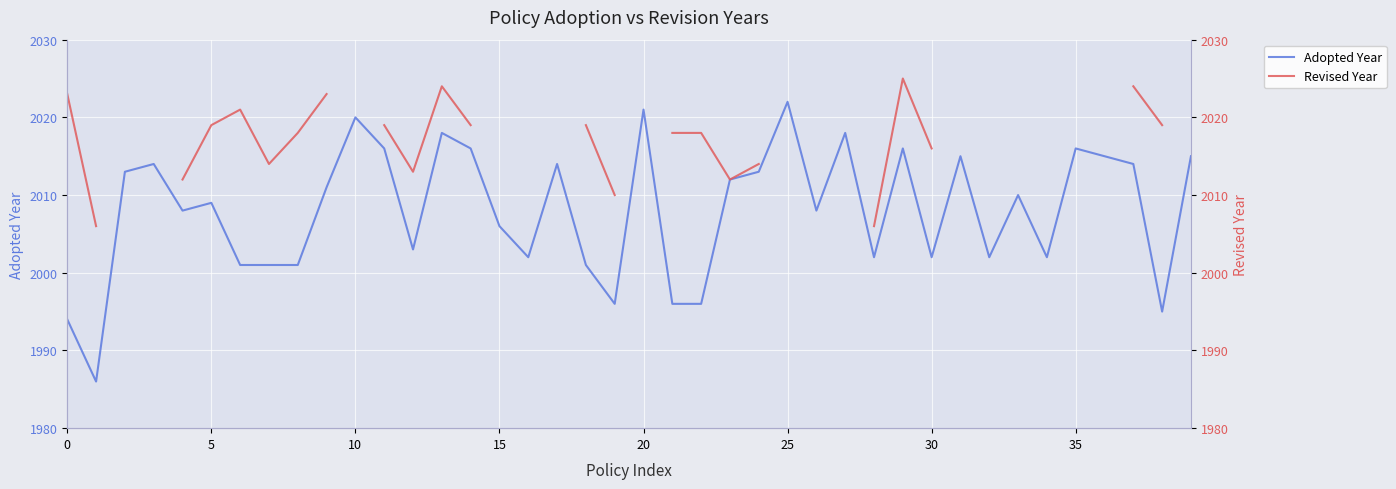

What is the sum of all Adopted Year values?

80320